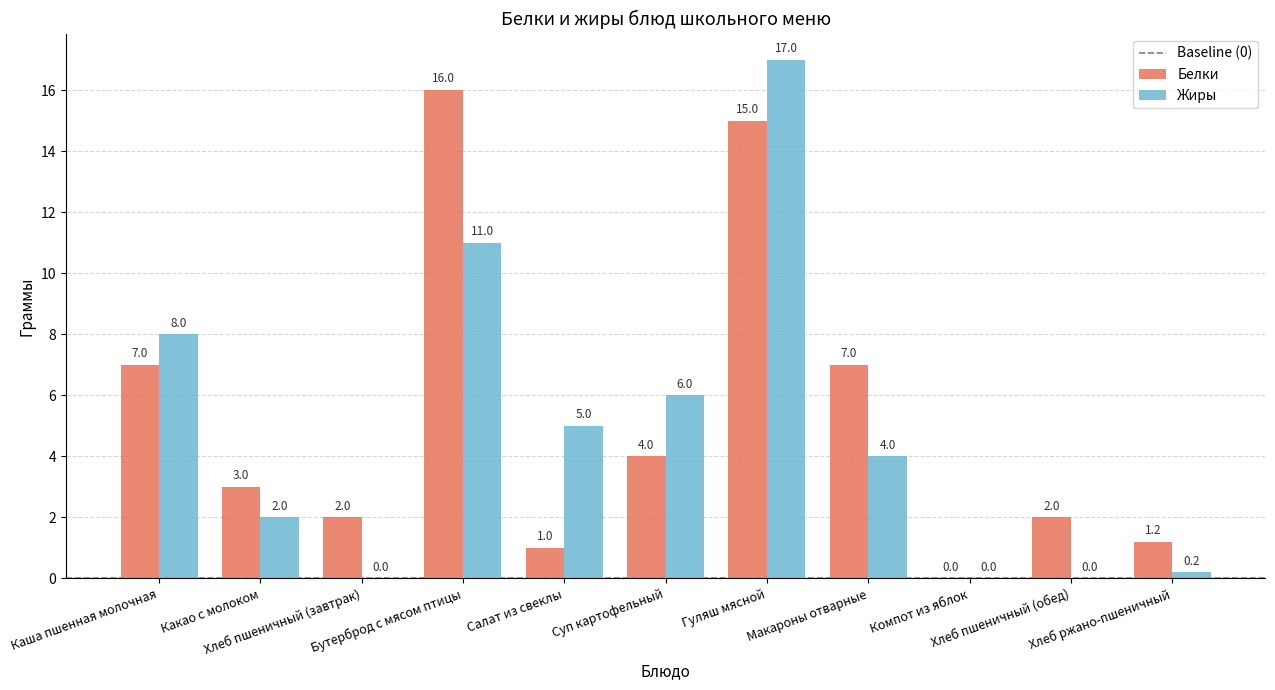

Reading left to right, list all the values displayed in this chart.

Белки: Каша пшенная молочная=7.0	Какао с молоком=3.0	Хлеб пшеничный (завтрак)=2.0	Бутерброд с мясом птицы=16.0	Салат из свеклы=1.0	Суп картофельный=4.0	Гуляш мясной=15.0	Макароны отварные=7.0	Компот из яблок=0.0	Хлеб пшеничный (обед)=2.0	Хлеб ржано-пшеничный=1.2
Жиры: Каша пшенная молочная=8.0	Какао с молоком=2.0	Хлеб пшеничный (завтрак)=0.0	Бутерброд с мясом птицы=11.0	Салат из свеклы=5.0	Суп картофельный=6.0	Гуляш мясной=17.0	Макароны отварные=4.0	Компот из яблок=0.0	Хлеб пшеничный (обед)=0.0	Хлеб ржано-пшеничный=0.2